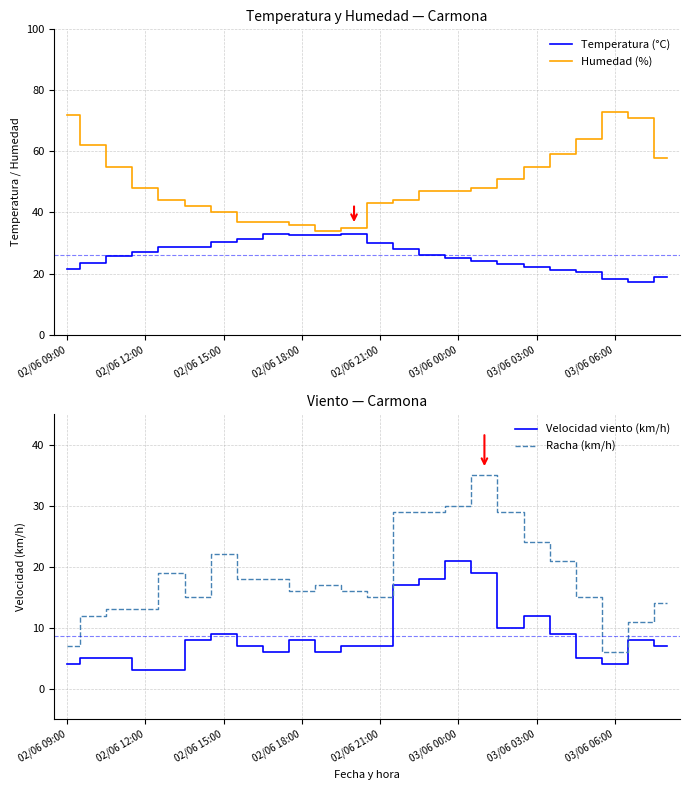

Which series has the largest total across all categories?

Humedad (%)